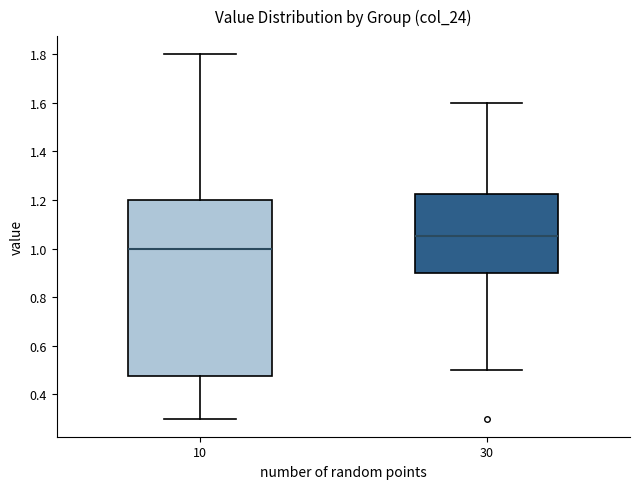

Which box's median line is the lowest?

10